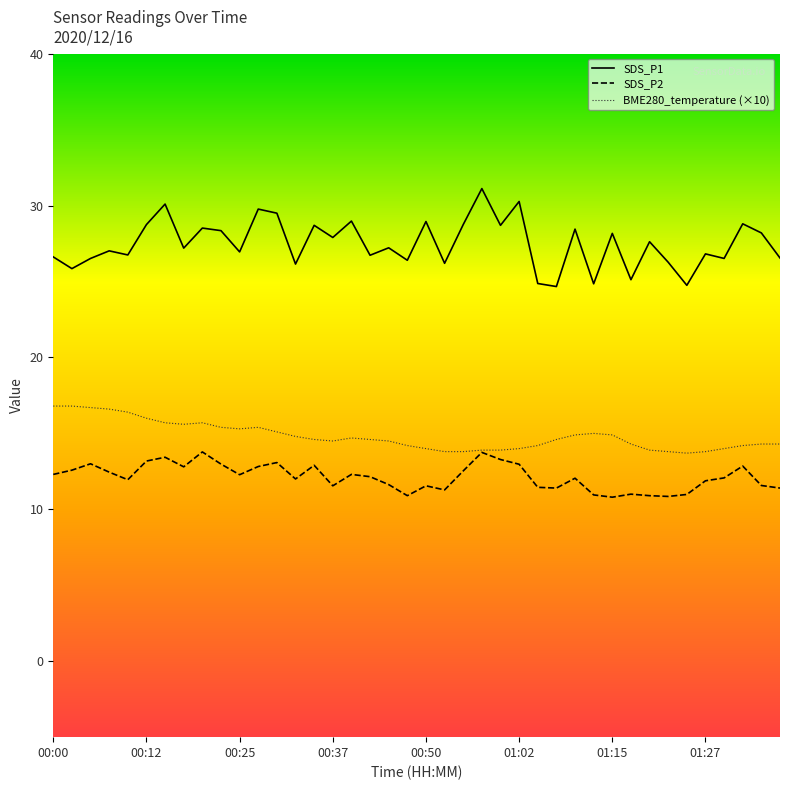

List the series in order of their peak value, highest first.

SDS_P1, BME280_temperature (×10), SDS_P2